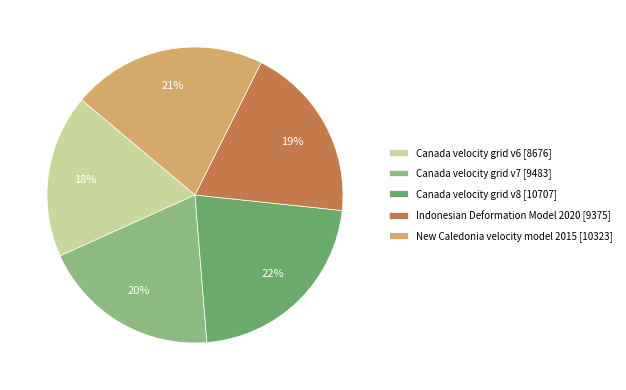

To the nearest percent, what portion does Canada velocity grid v7 represent?

20%